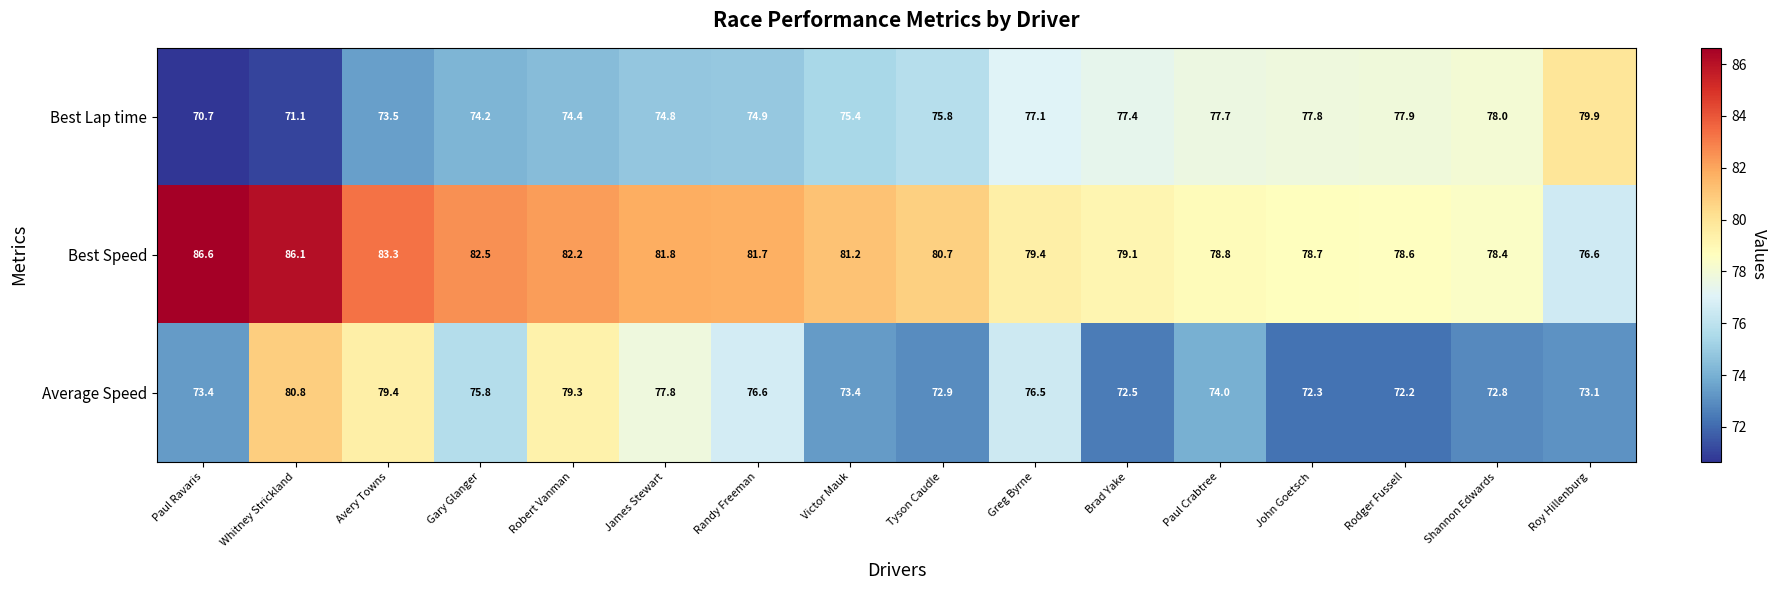

What is the maximum value shown in the chart?

86.6